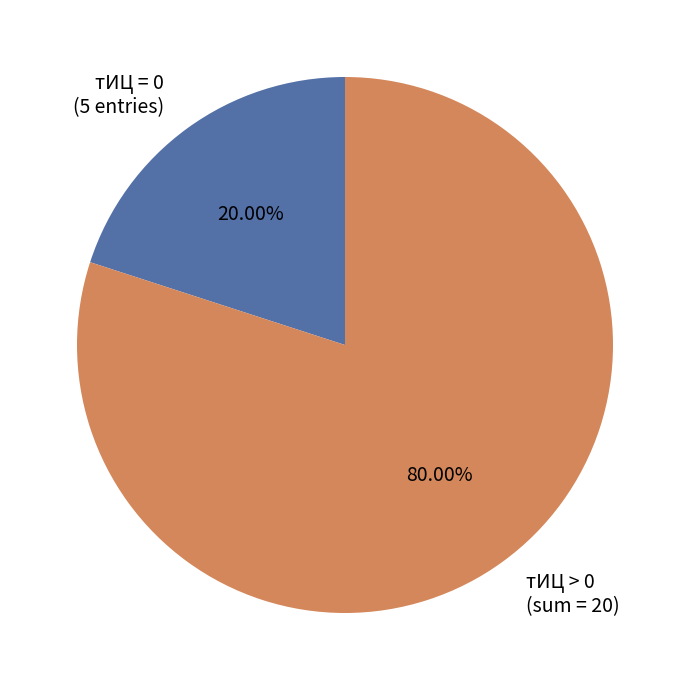

How many segments does this pie chart have?

2